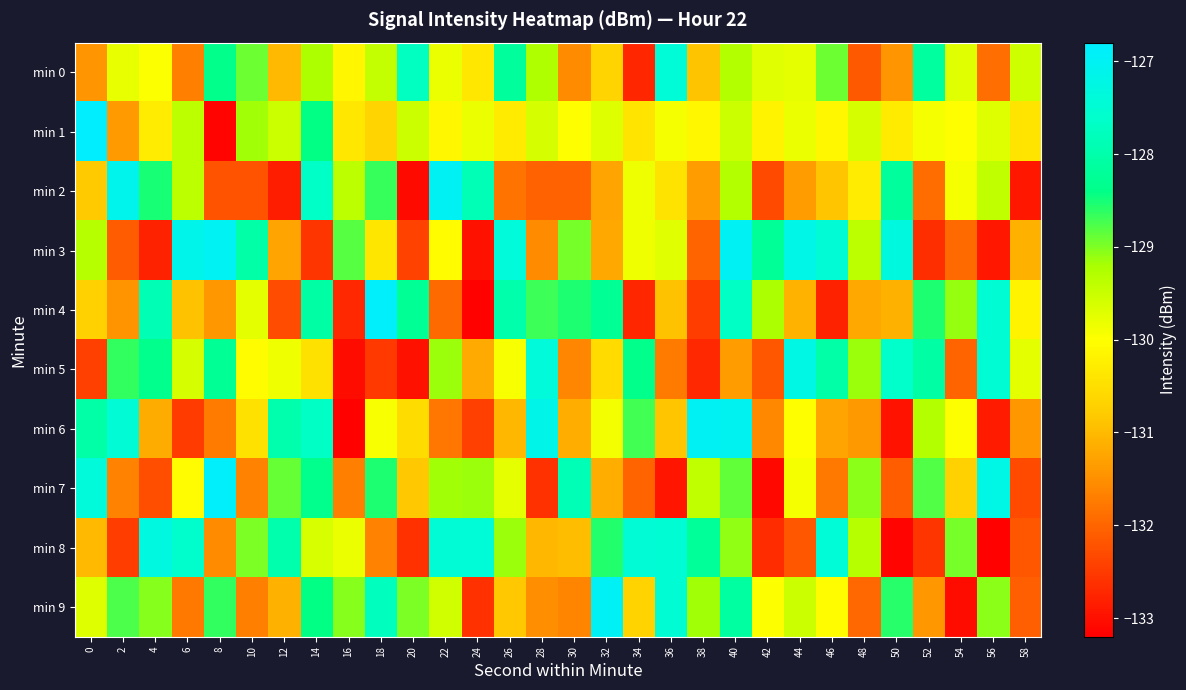

Which has a higher value, 26 or 46?

26